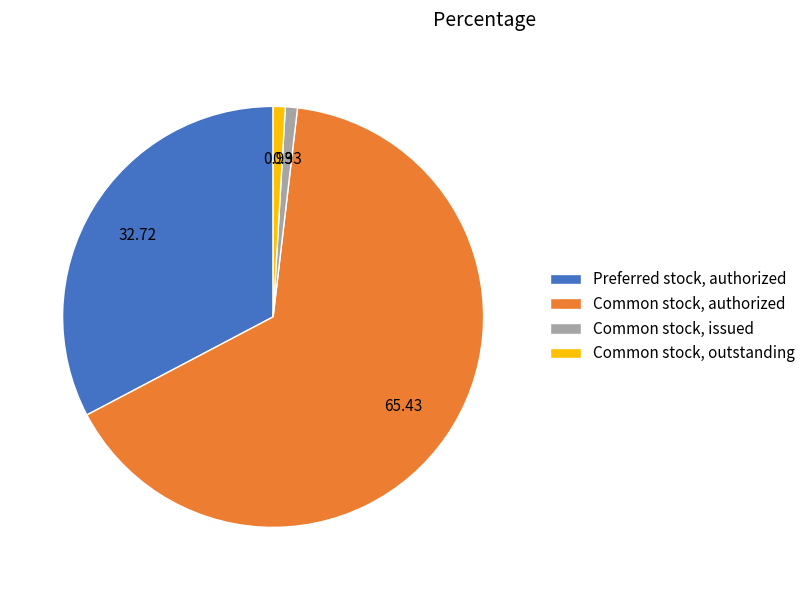

True or false: Common stock, outstanding accounts for 11% of the total.

False